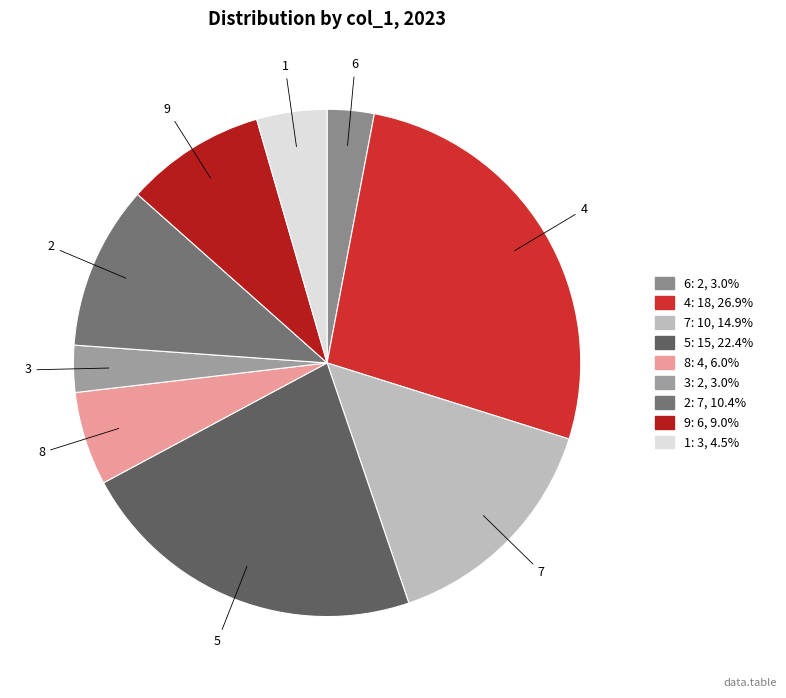

Is there any slice that represents more than half of the pie?

No